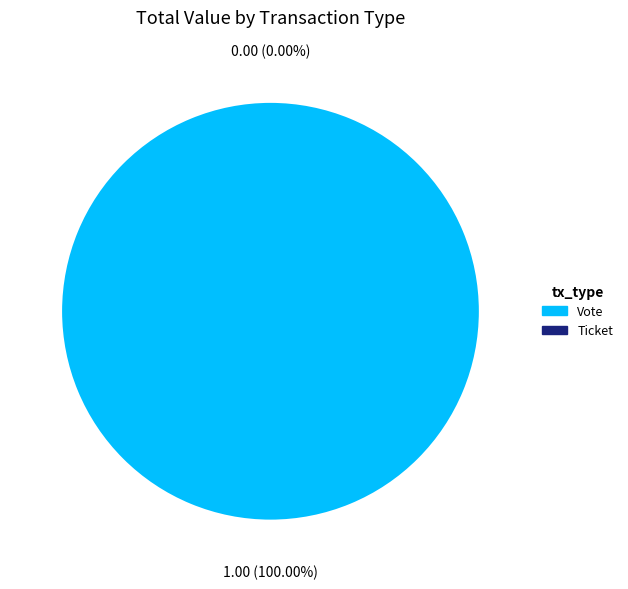

Is there any slice that represents more than half of the pie?

Yes